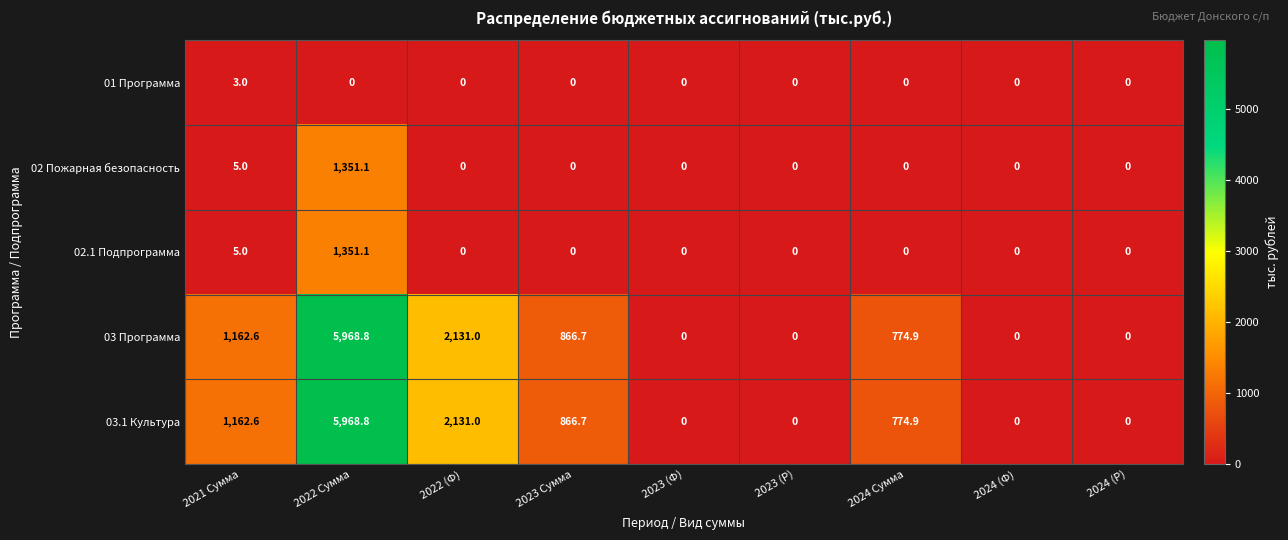

Is it true that 02 Пожарная безопасность equals 0.0 at 2023 (Ф)?

True